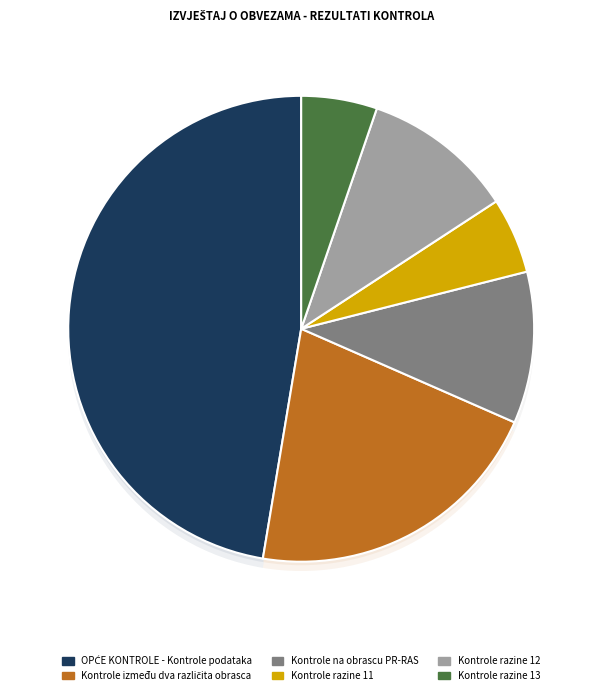

To the nearest percent, what is the difference between the largest and smallest slice percentages?

42%